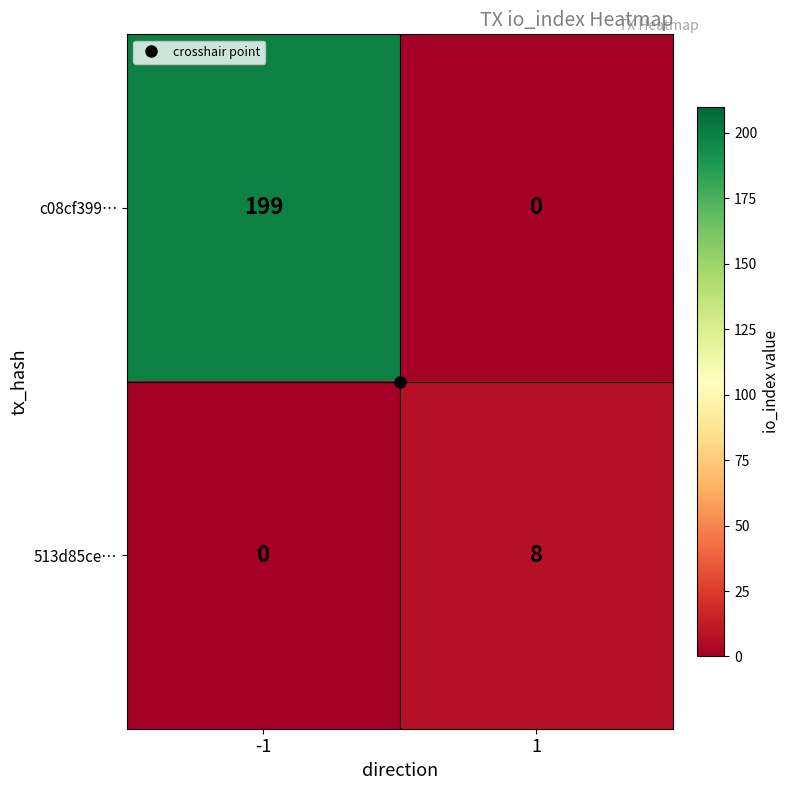

Rank the series by their maximum value, from lowest to highest.

513d85ce…, c08cf399…